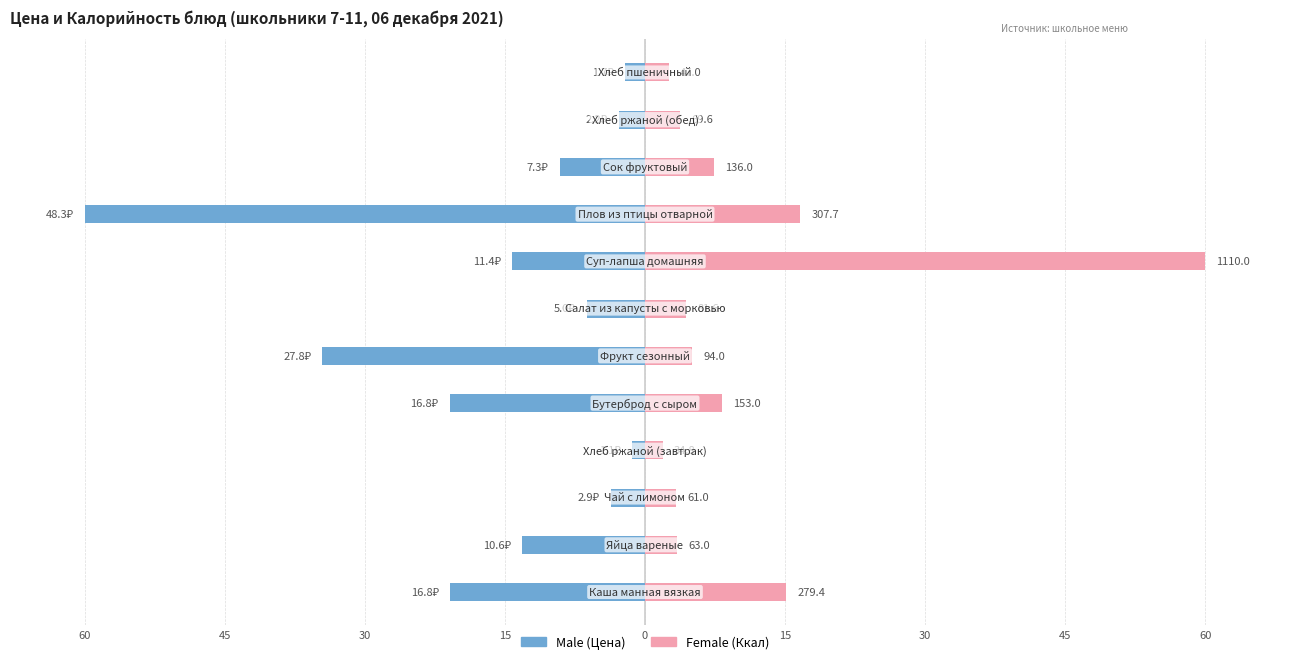

Rank the series by their average value, from highest to lowest.

Female, Male